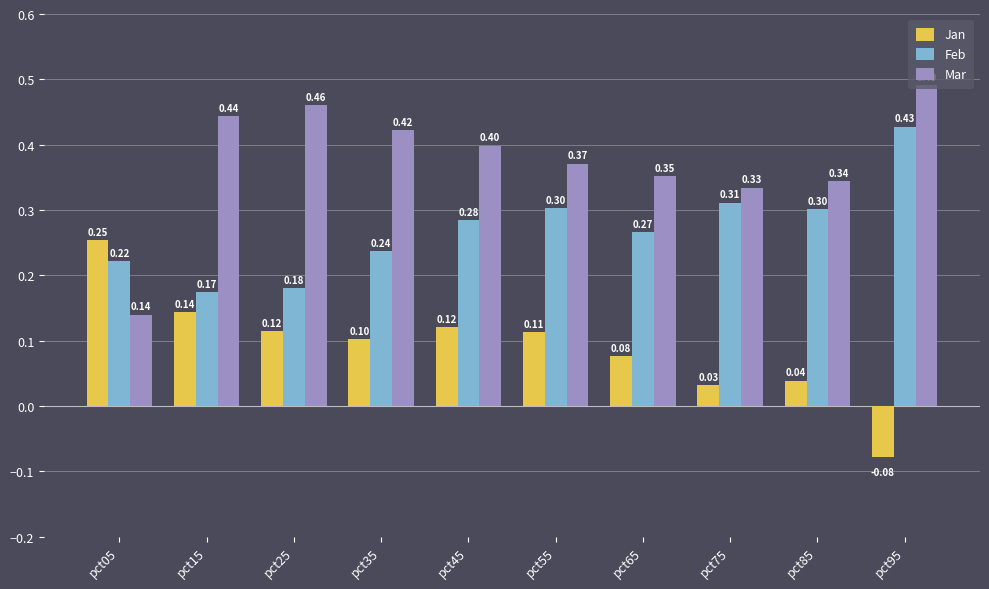

Rank the series by their maximum value, from highest to lowest.

Mar, Feb, Jan